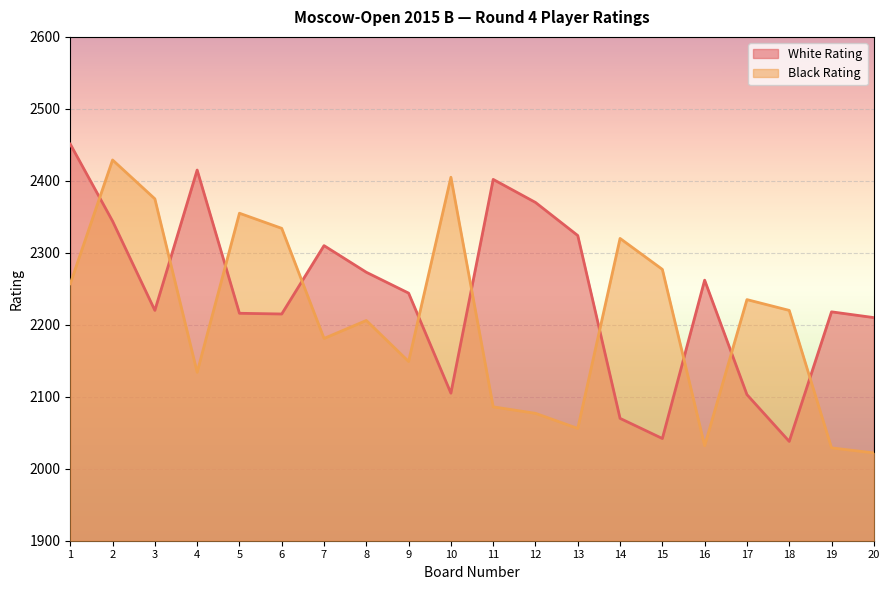

How many interior local peaks does the White Rating series have?

5